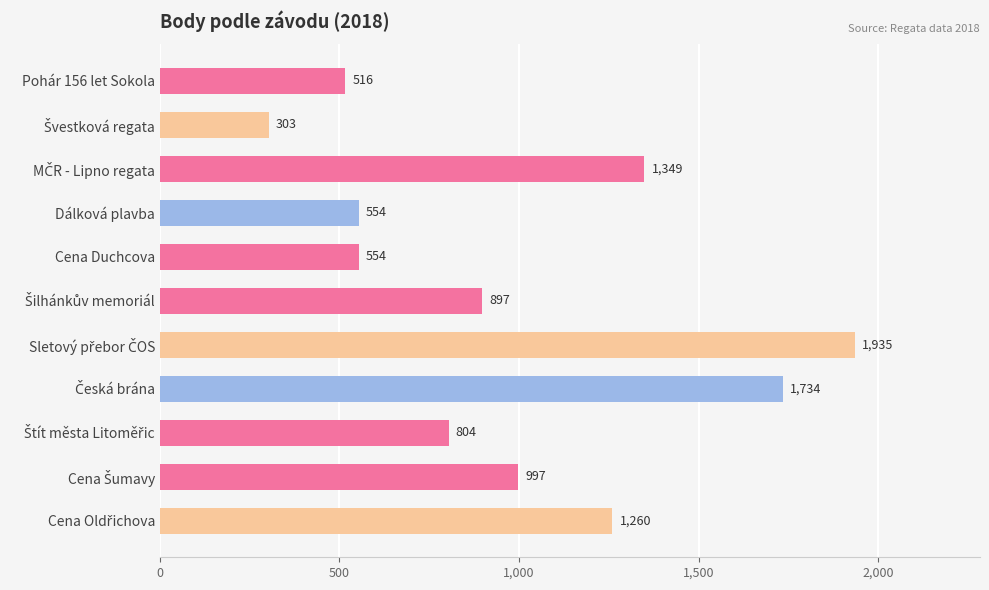

Is it true that the value at Pohár 156 let Sokola is 677?

False